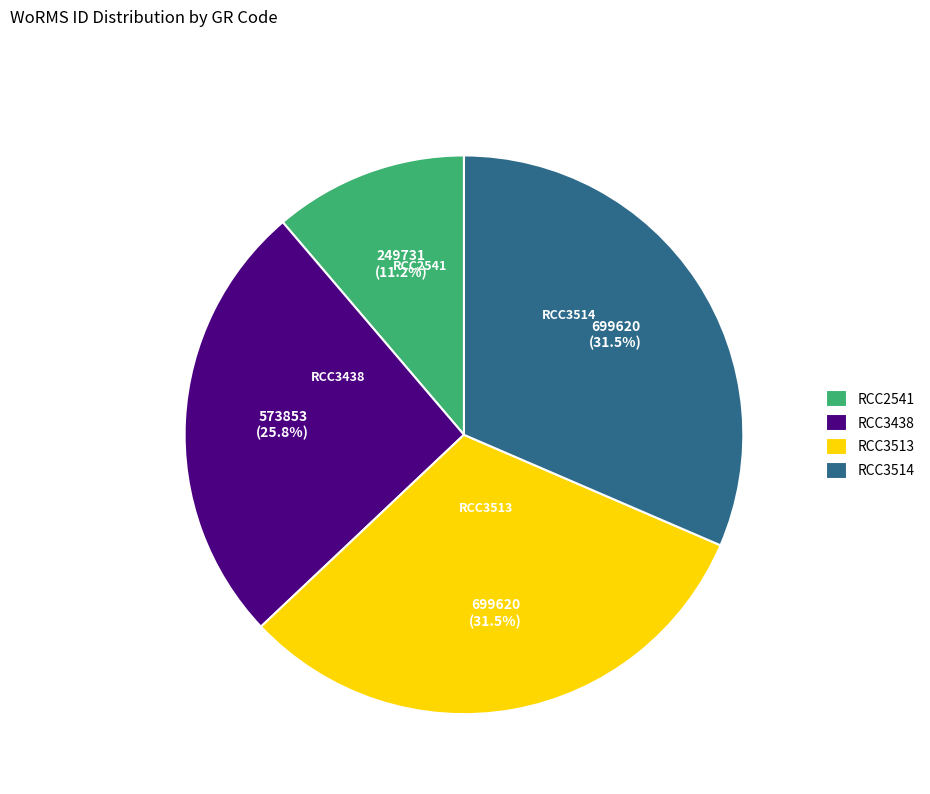

How many segments does this pie chart have?

4